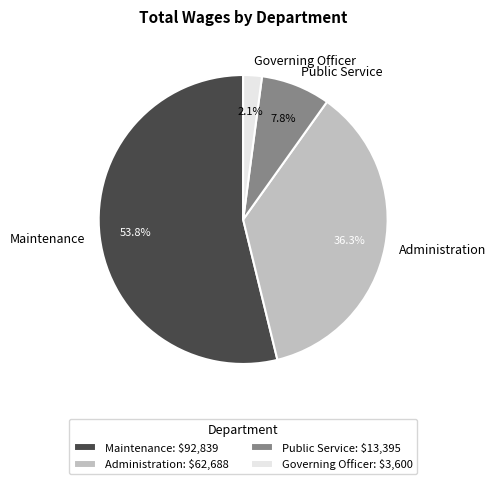

True or false: Administration accounts for 36% of the total.

True